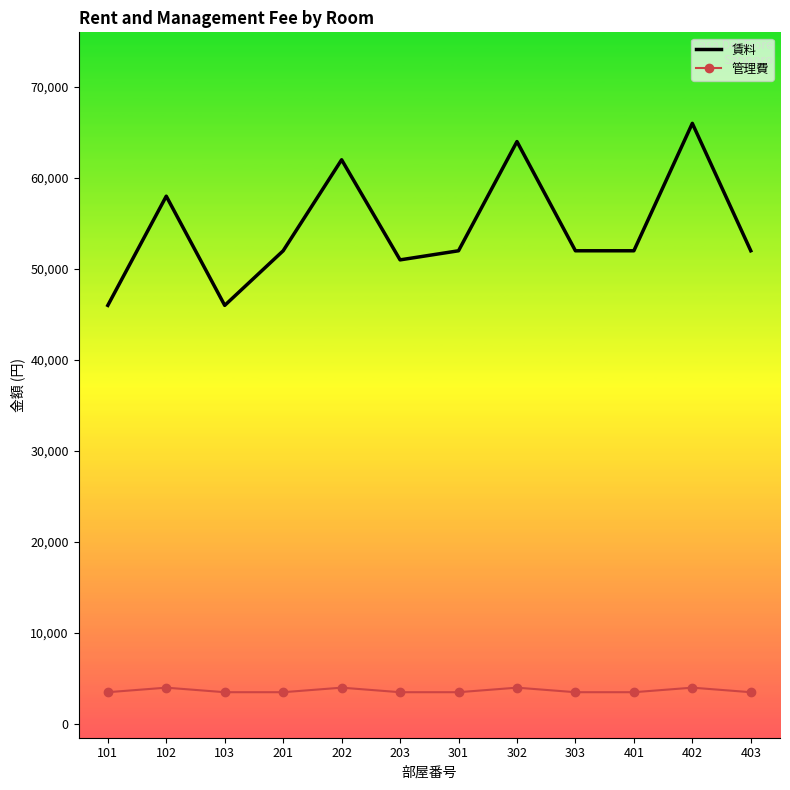

Is it true that 管理費 equals 4000 at 102?

True